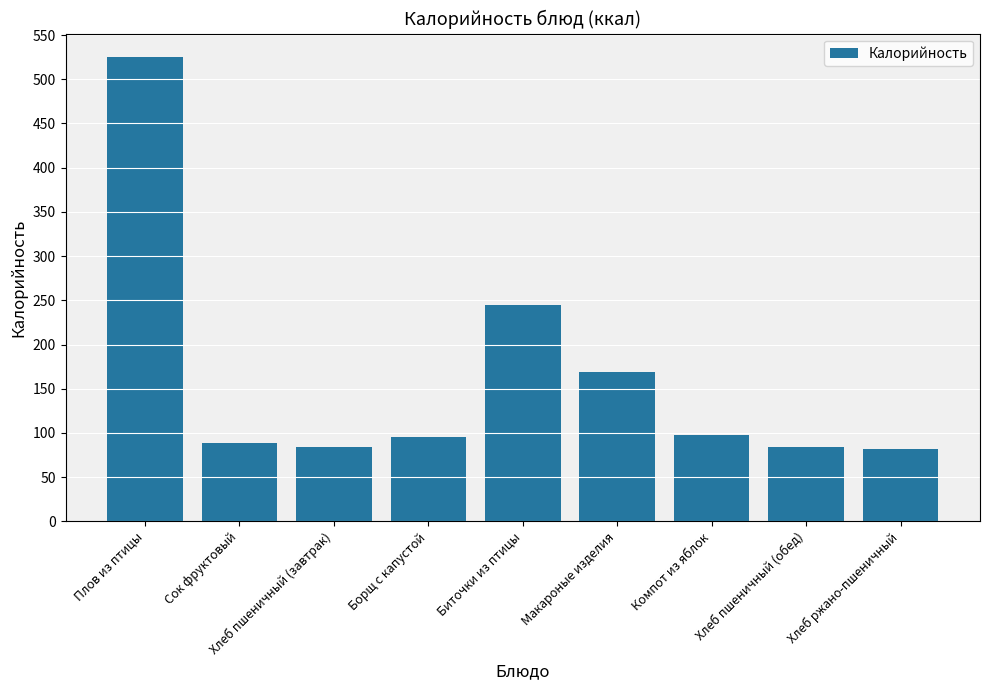

What position from the left is Сок фруктовый?

2